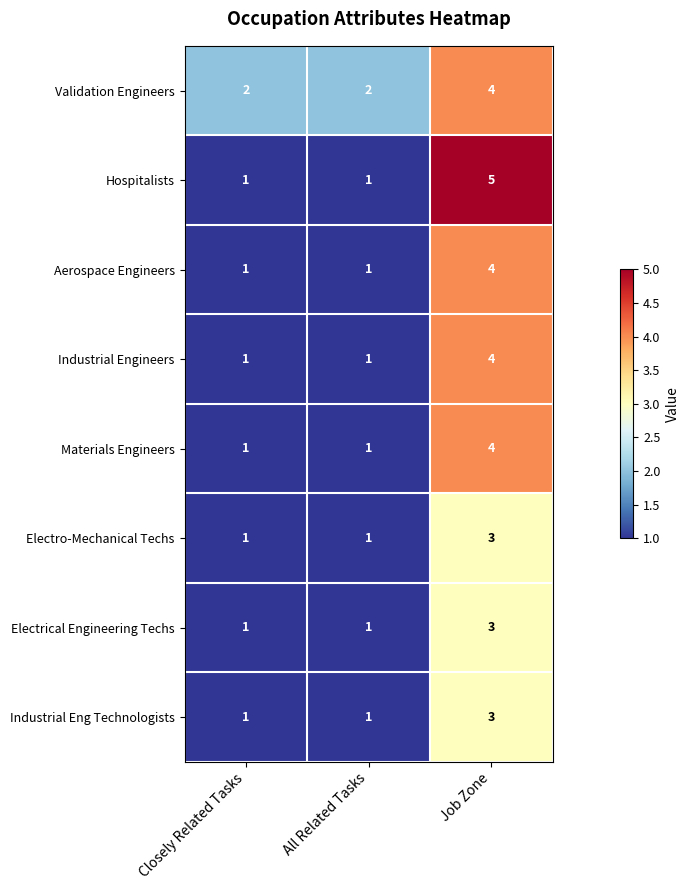

What is the spread (max minus min) of values at All Related Tasks?

1